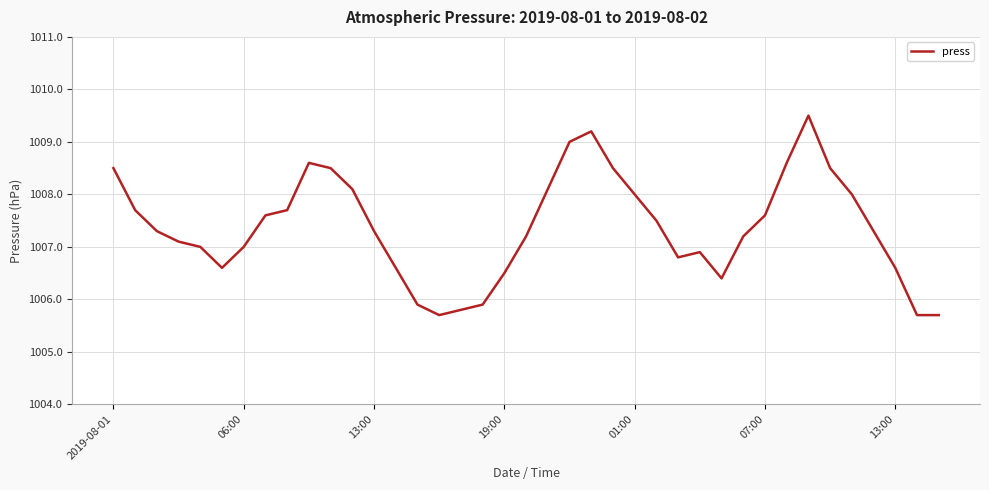

What is the smallest value displayed?

1005.7